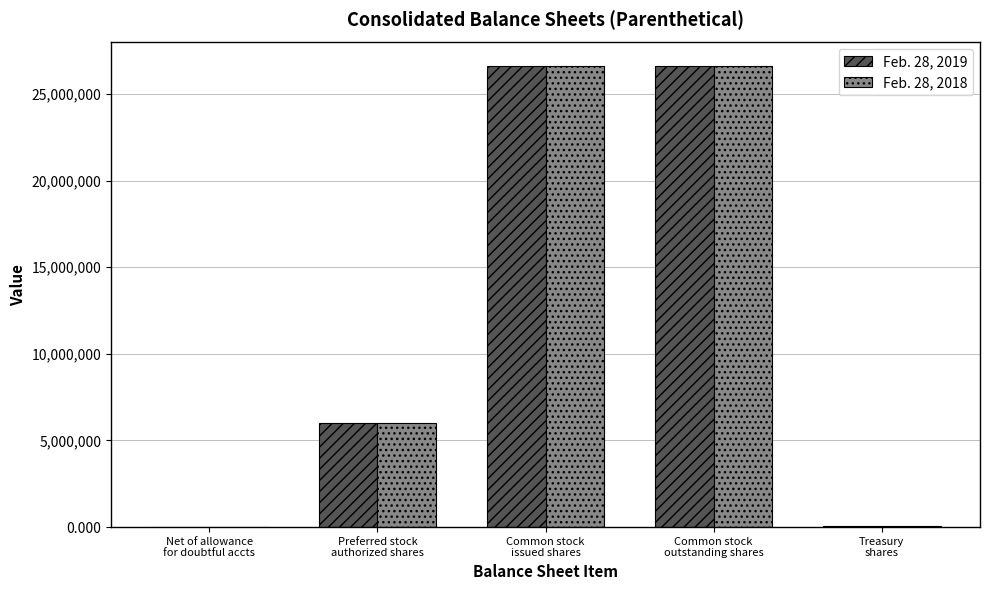

Are the bars grouped side by side (vs. stacked)?

Yes